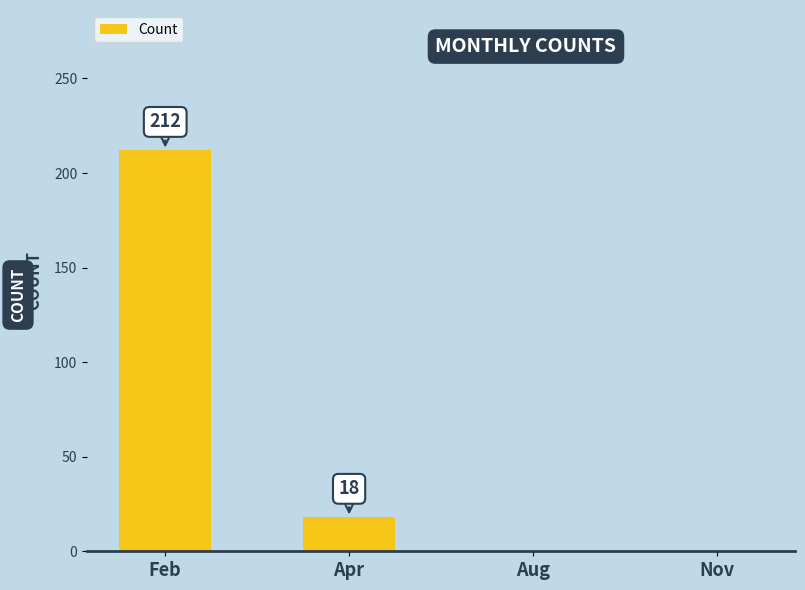

At which category does the chart reach its peak across all series?

Feb